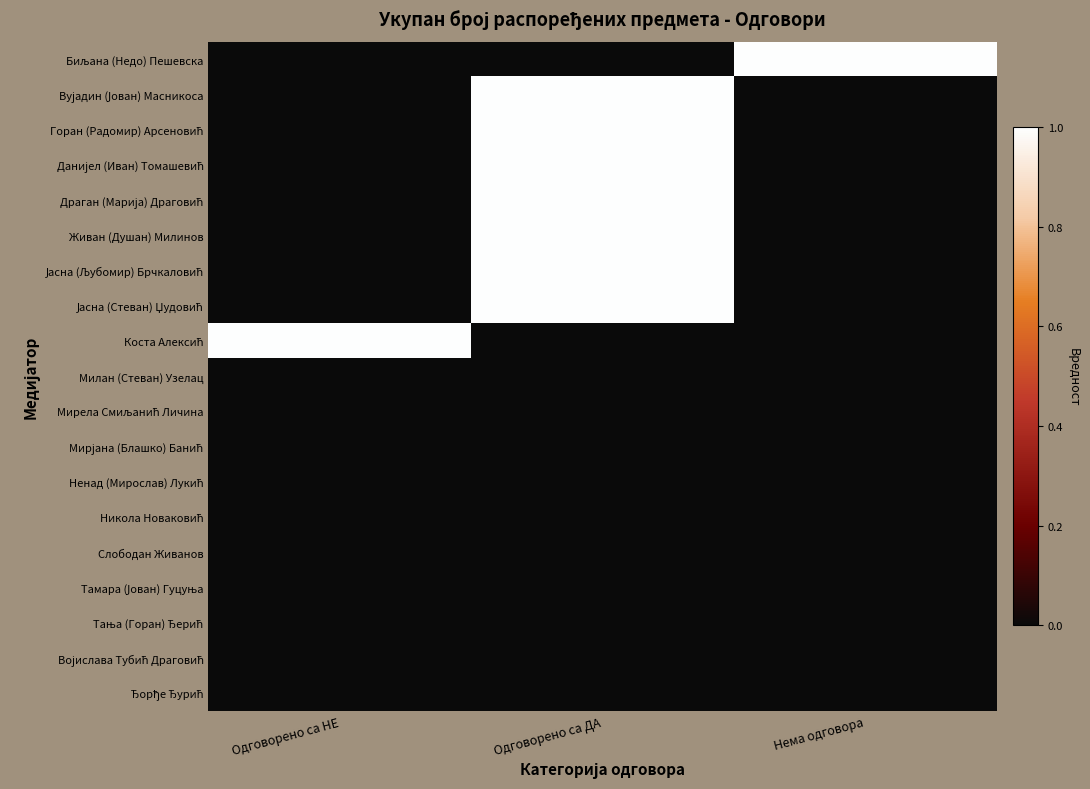

List the series in order of their peak value, lowest first.

Милан (Стеван) Узелац, Мирела Смиљанић Личина, Мирјана (Блашко) Банић, Ненад (Мирослав) Лукић, Никола Новаковић, Слободан Живанов, Тамара (Јован) Гуцуња, Тања (Горан) Ђерић, Војислава Тубић Драговић, Ђорђе Ђурић, Биљана (Недо) Пешевска, Вујадин (Јован) Масникоса, Горан (Радомир) Арсеновић, Данијел (Иван) Томашевић, Драган (Марија) Драговић, Живан (Душан) Милинов, Јасна (Љубомир) Брчкаловић, Јасна (Стеван) Џудовић, Коста Алексић